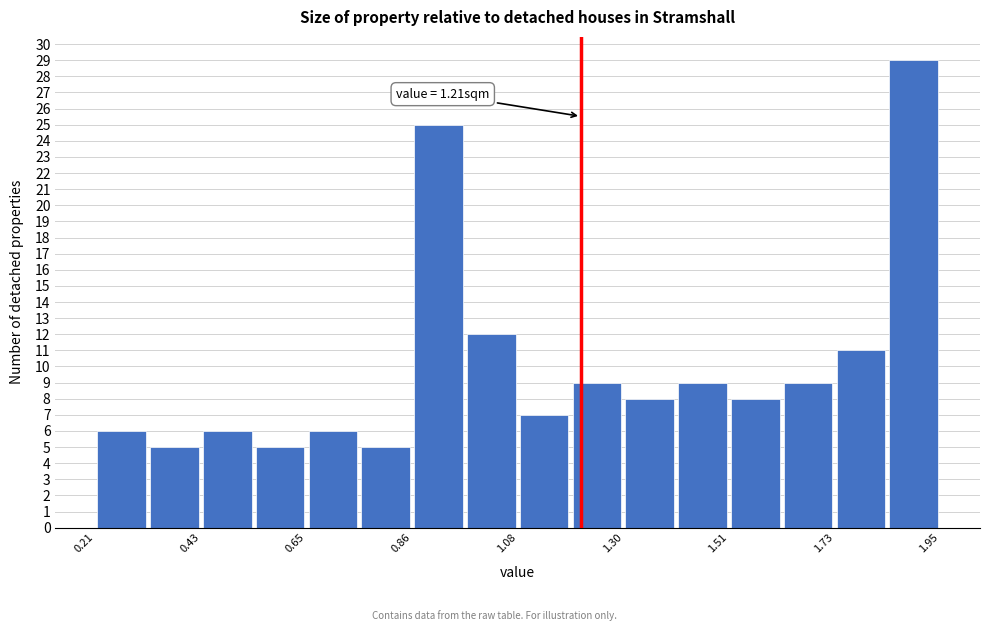

Around what value on the x-axis is the tallest bar? Give the approximate position of its centre, as read against the axis.

1.90